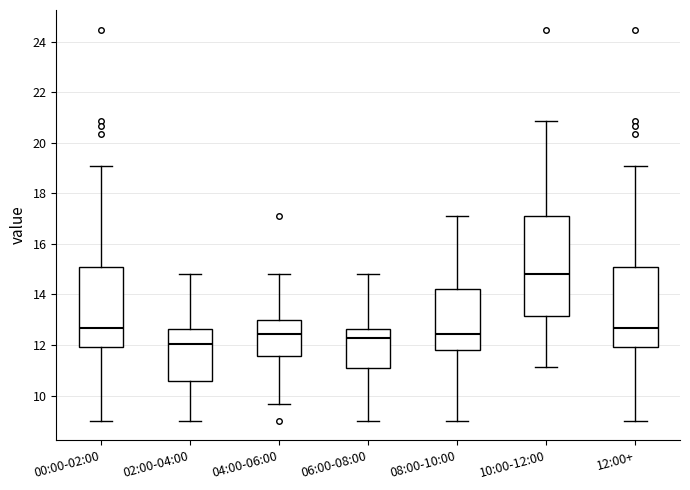

Where is the lower edge of the box for 08:00-10:00 on the y-axis? The values are not printed on the chart, so give them approximately, as read against the axis.

11.8